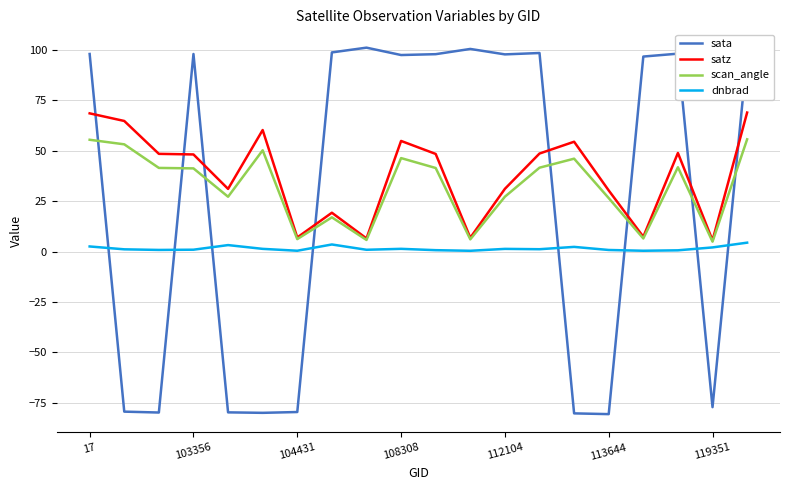

What is the highest value of the dnbrad series?

4.4